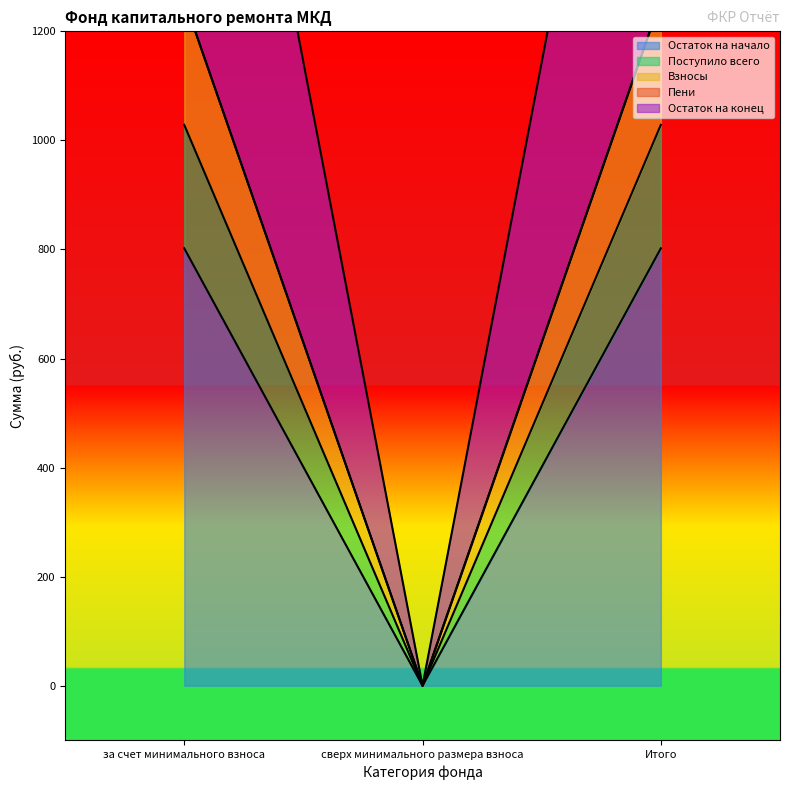

True or false: Поступило всего has a value of 1376.1 at за счет минимального взноса.

False